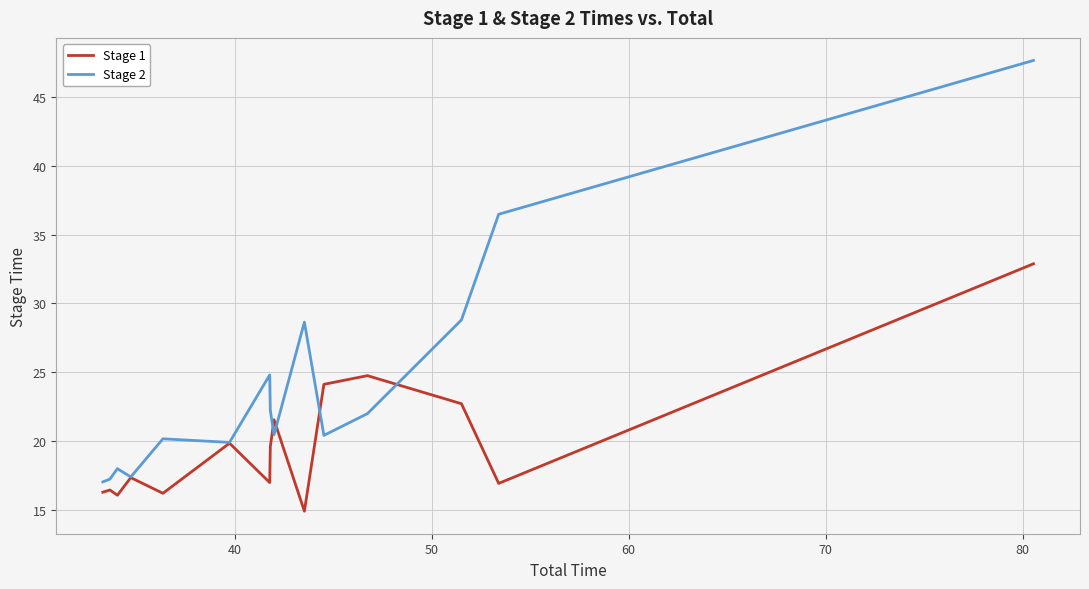

List the series in order of their peak value, lowest first.

Stage 1, Stage 2